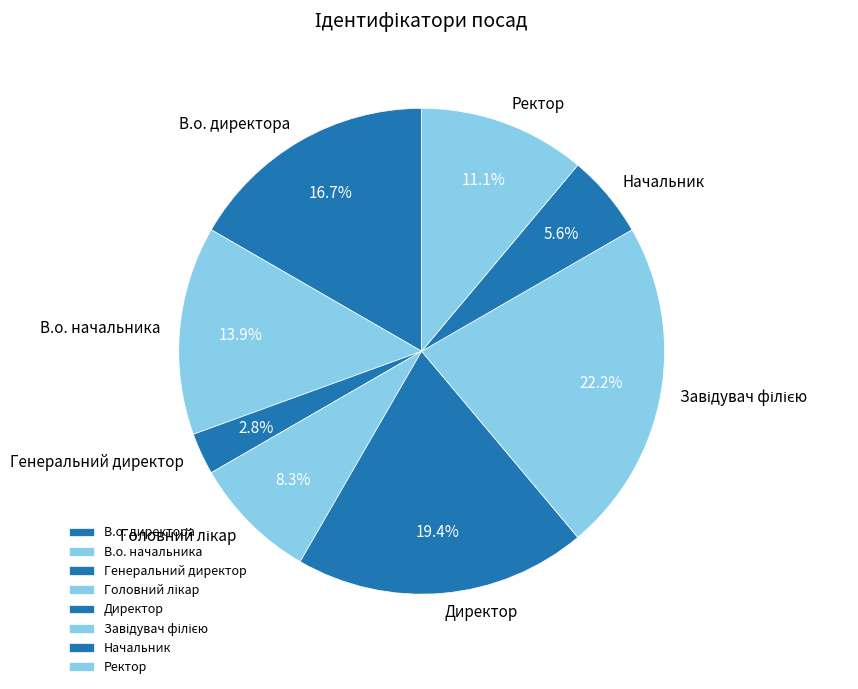

To the nearest percent, what portion does Директор represent?

19%